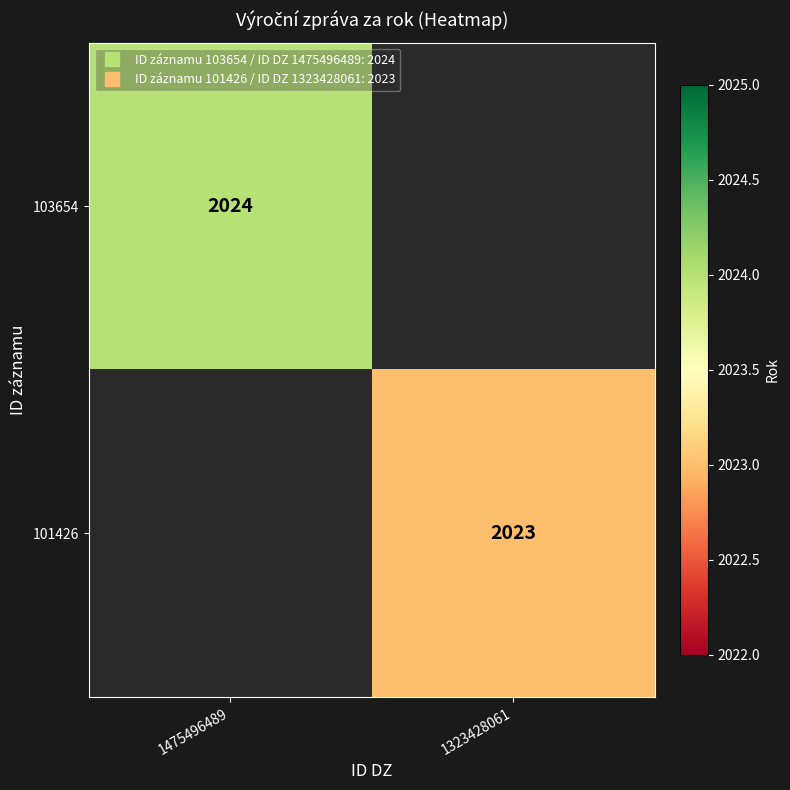

Rank the series by their average value, from highest to lowest.

103654, 101426